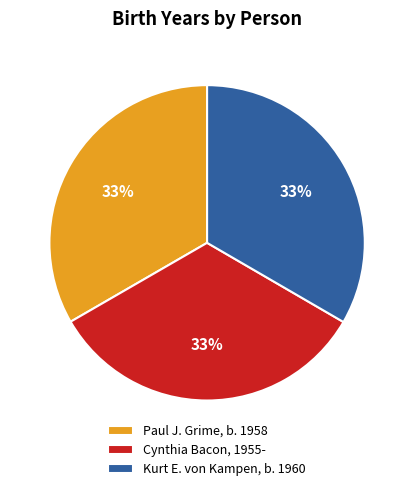

Count the number of slices in the pie.

3